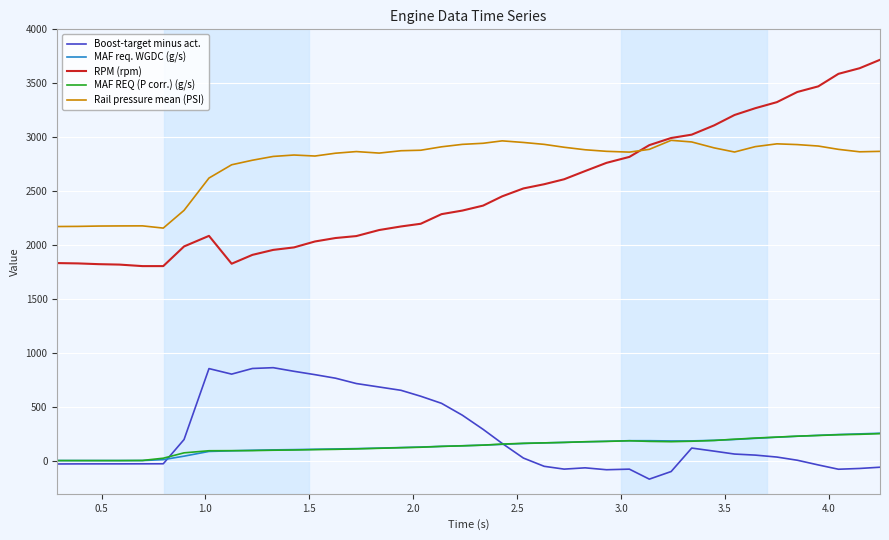

Which series has the widest spread of values?

RPM (rpm)